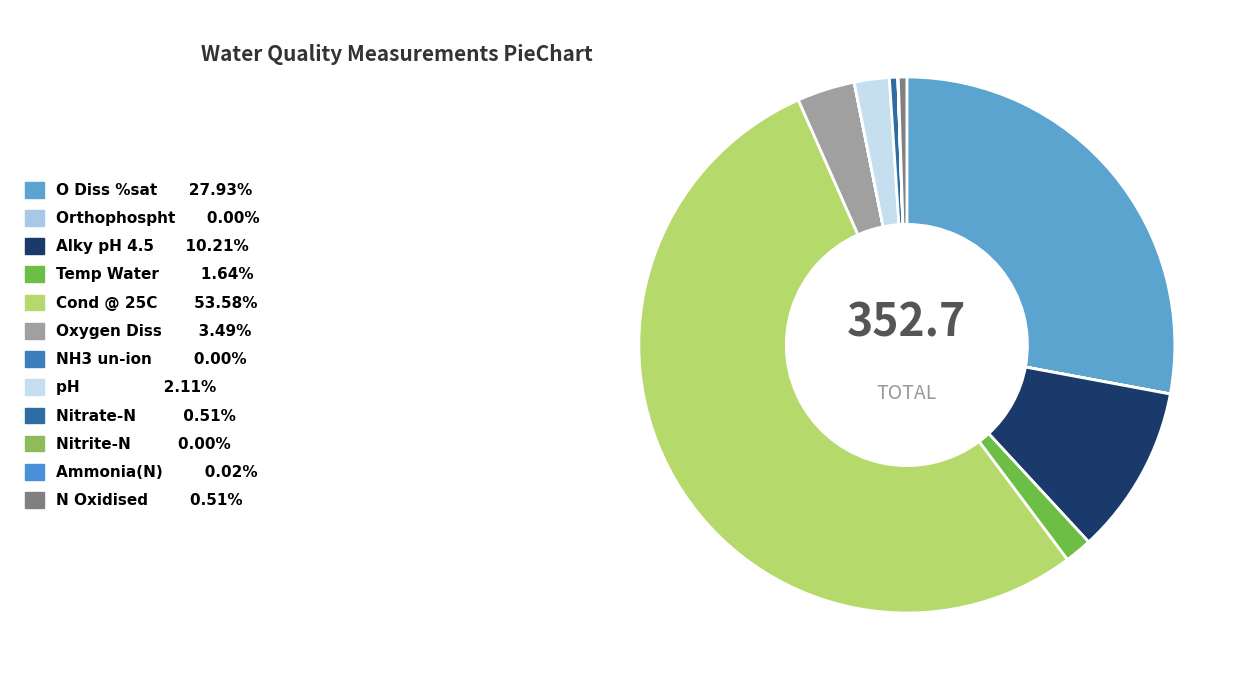

The Ammonia(N) slice represents 0% of the pie. True or false?

True